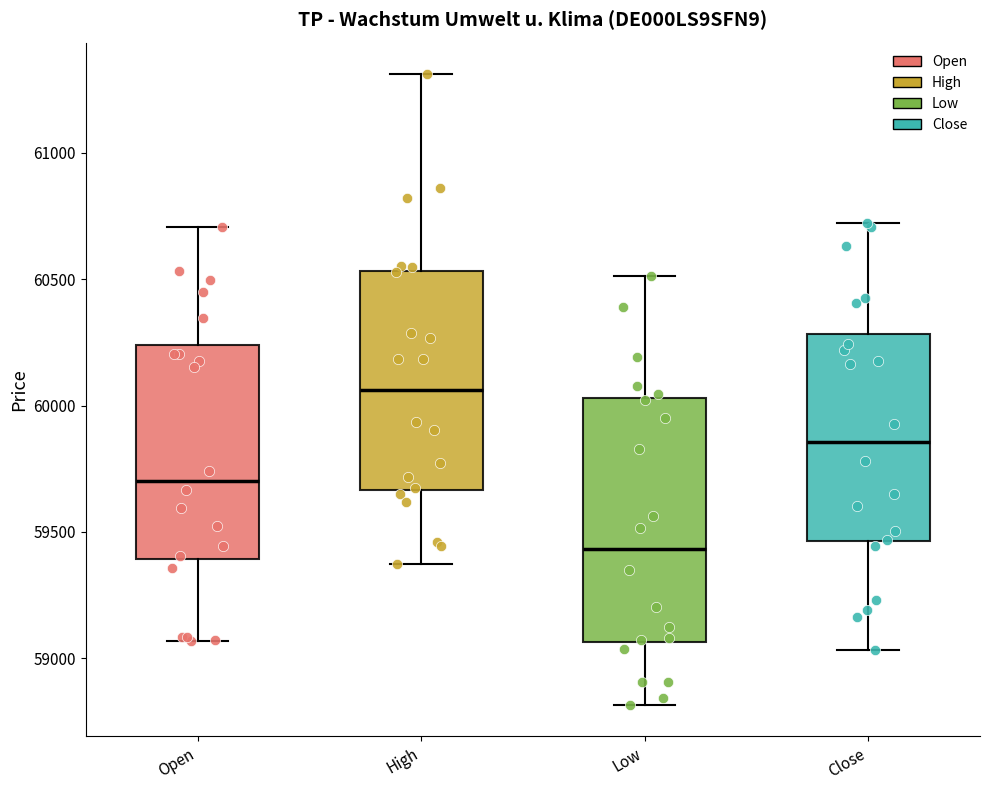

Where does the median line of the box for Low sit on the y-axis? The values are not printed on the chart, so give them approximately, as read against the axis.

59450